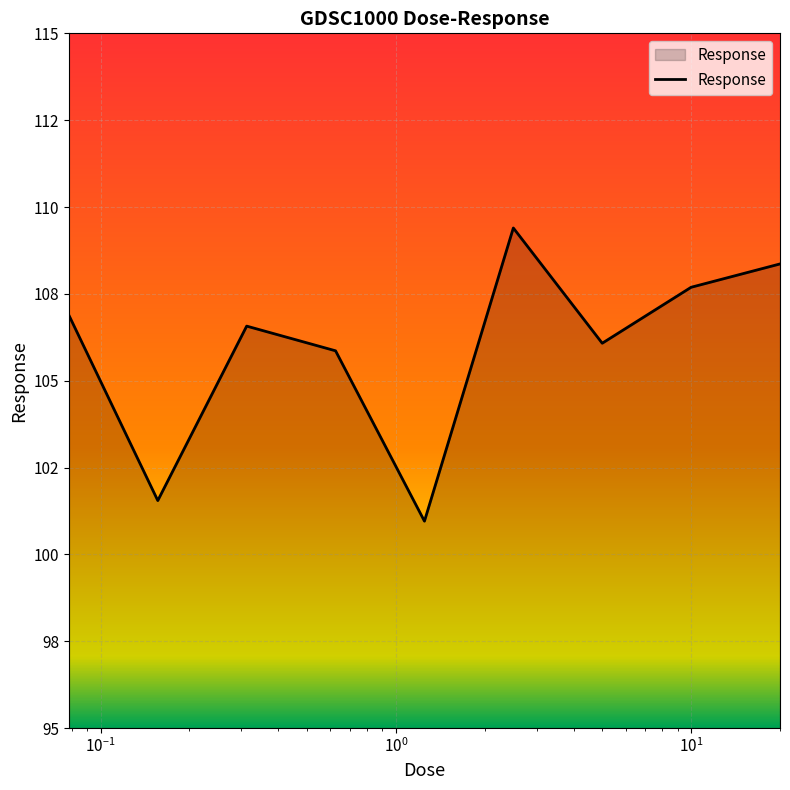

Does the chart have visible grid lines?

Yes